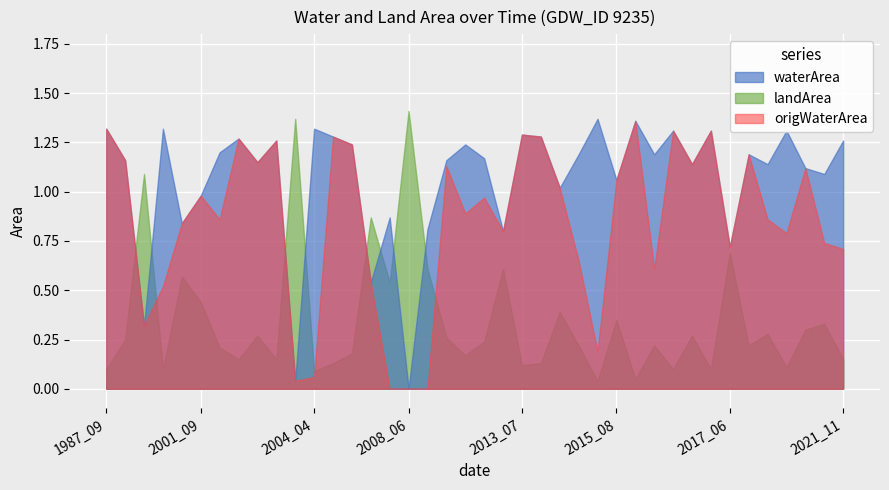

At which label does waterArea reach its minimum?

2008_06